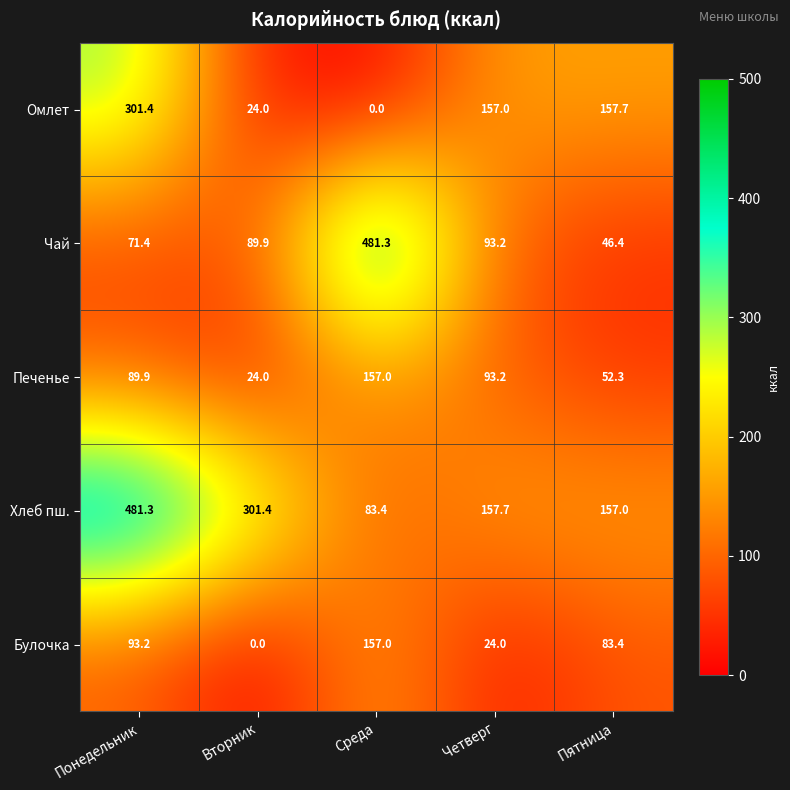

What is the difference between the second highest and minimum values in the Хлеб пш. series?

218.0